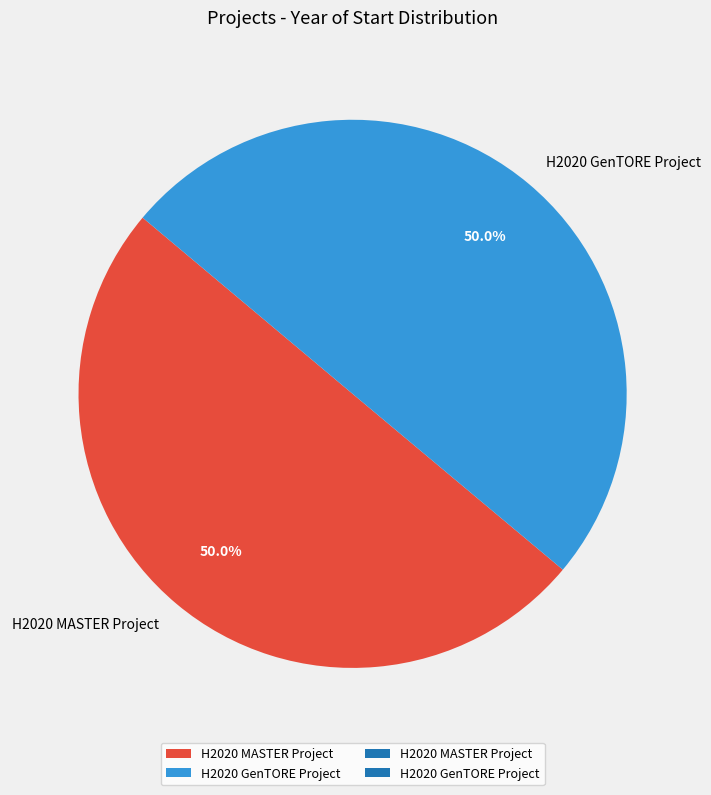

To the nearest percent, what is the average slice percentage?

50%